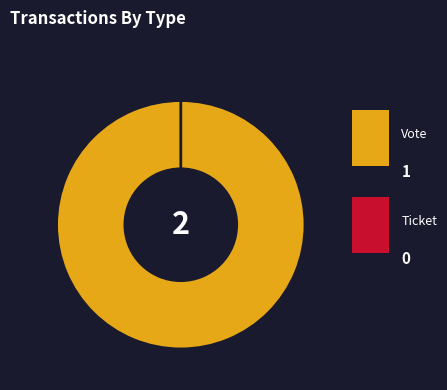

What is the change in value from Vote to Ticket?

-1